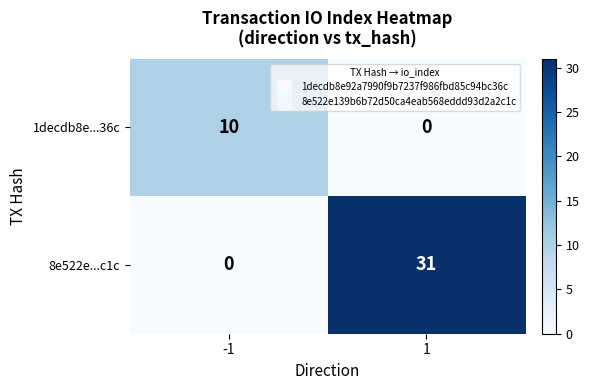

Between -1 and 1, which series saw the biggest shift?

8e522e...c1c